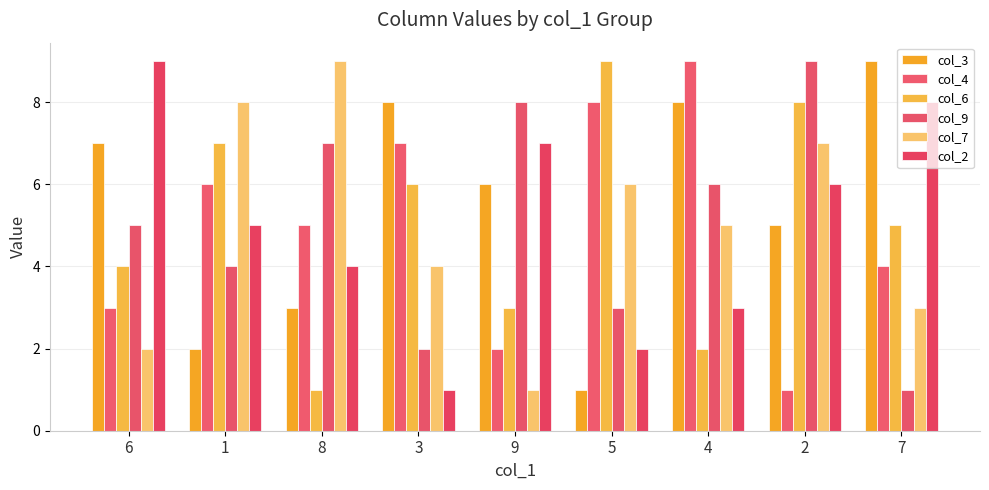

At which category does the chart reach its peak across all series?

7